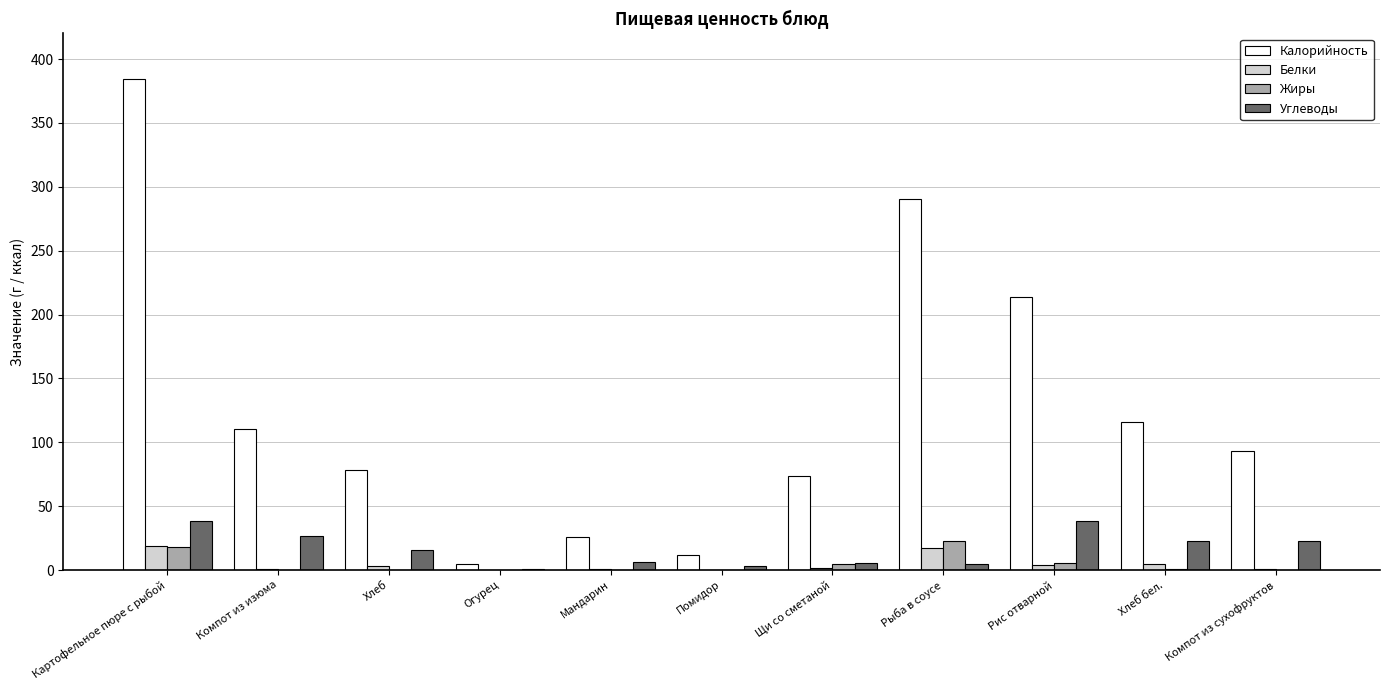

At which category is the sum across all series the highest?

Картофельное пюре с рыбой